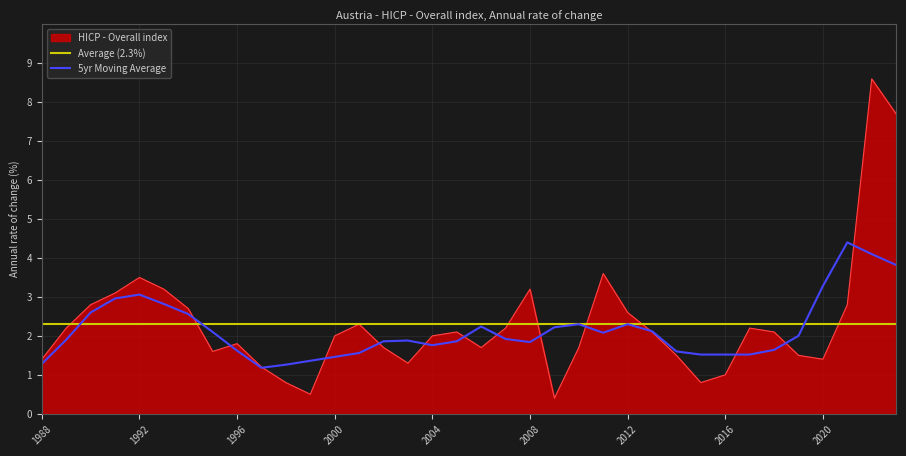

The value at 2022 is 8.6. True or false?

True